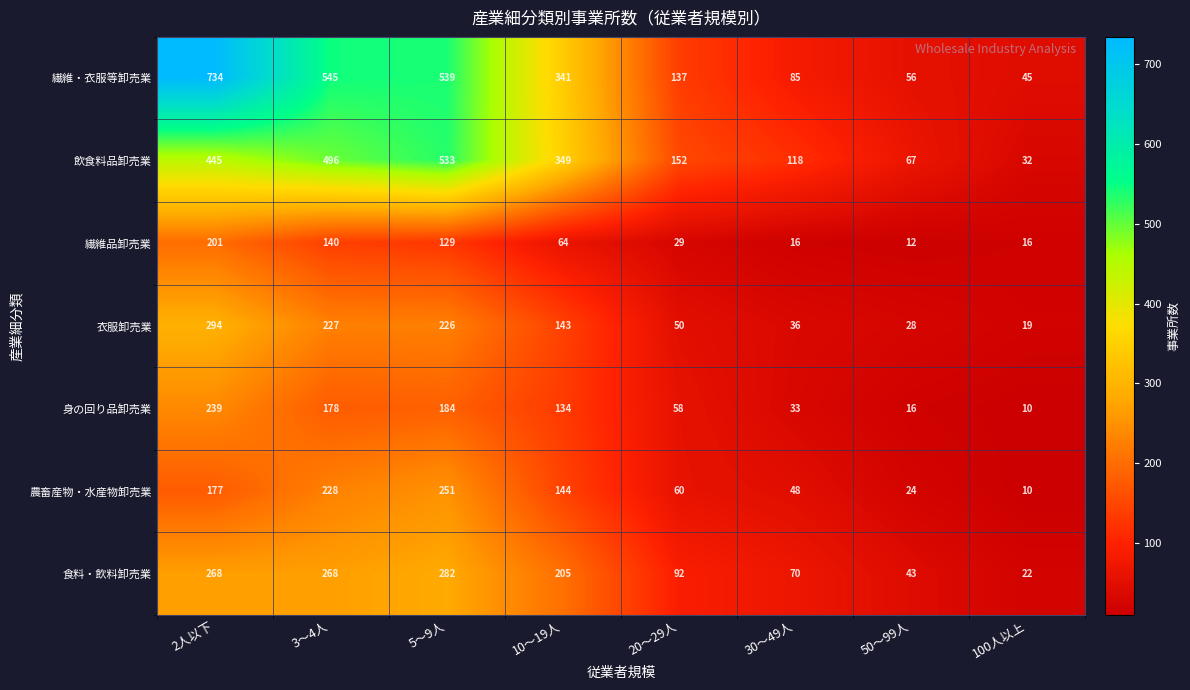

At how many categories does at least one series exceed 200?

4